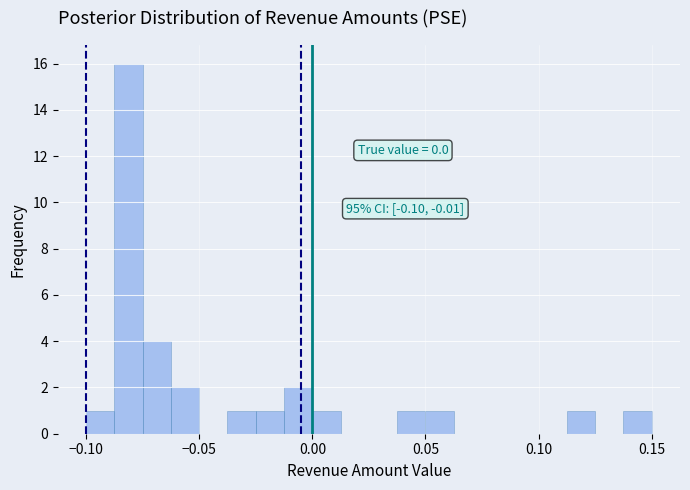

Read against the x-axis, roughly where is the centre of the tallest bar?

-0.080